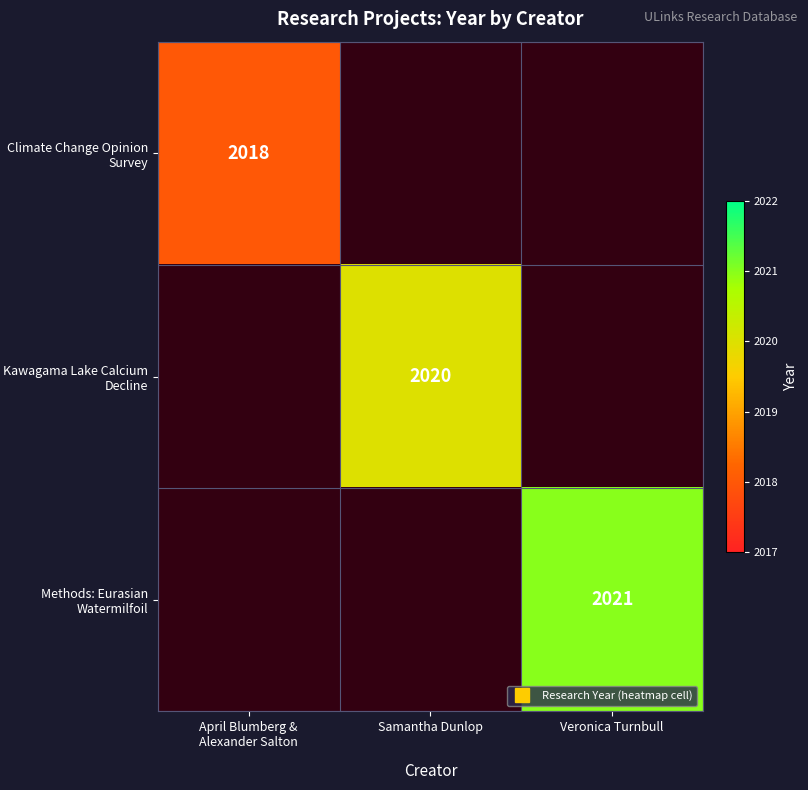

Is it true that Methods: Eurasian Watermilfoil equals 2021.0 at Veronica Turnbull?

True